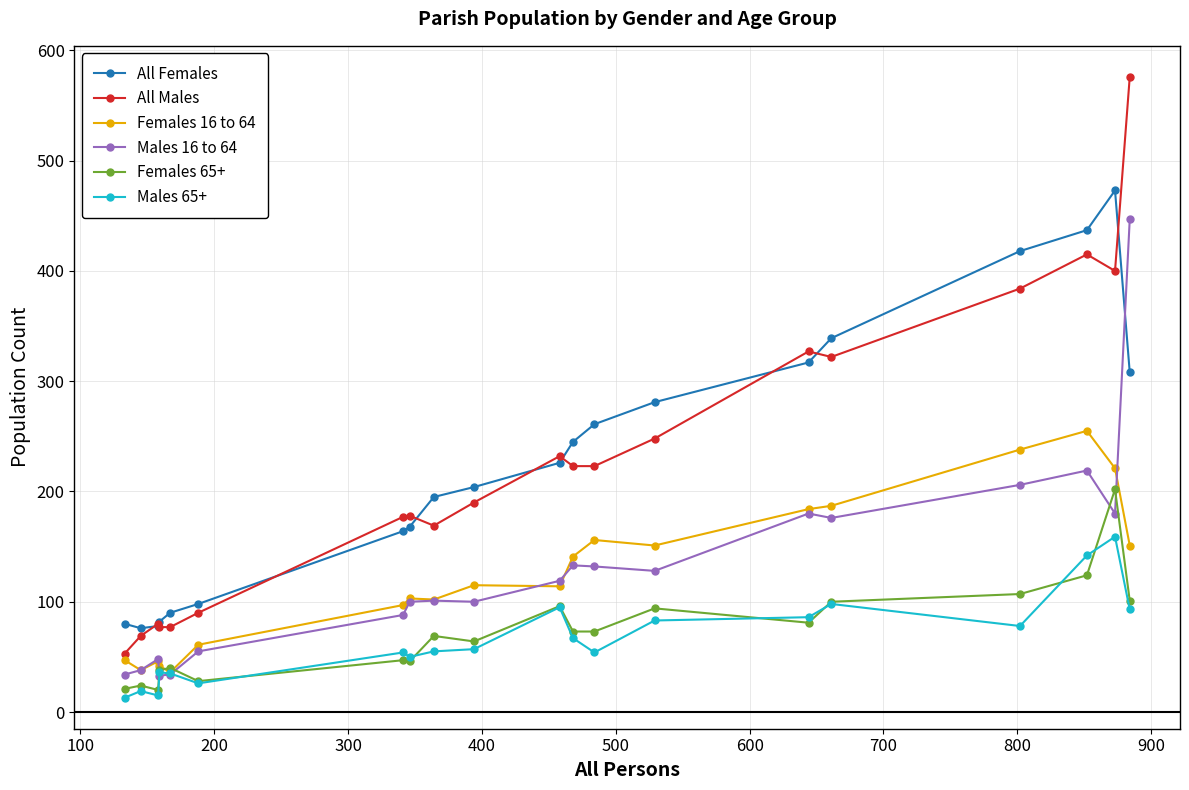

Count the number of categories in the chart.

20